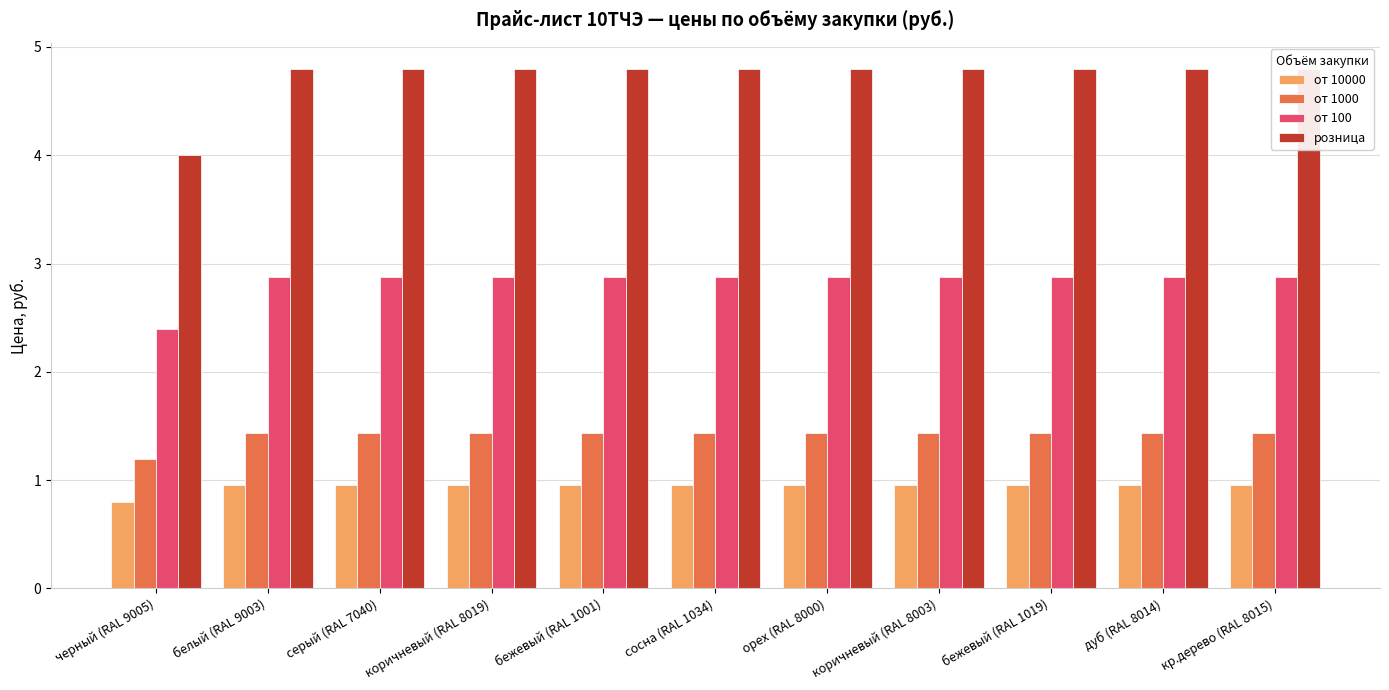

The value of от 1000 at серый (RAL 7040) is 0.6. True or false?

False